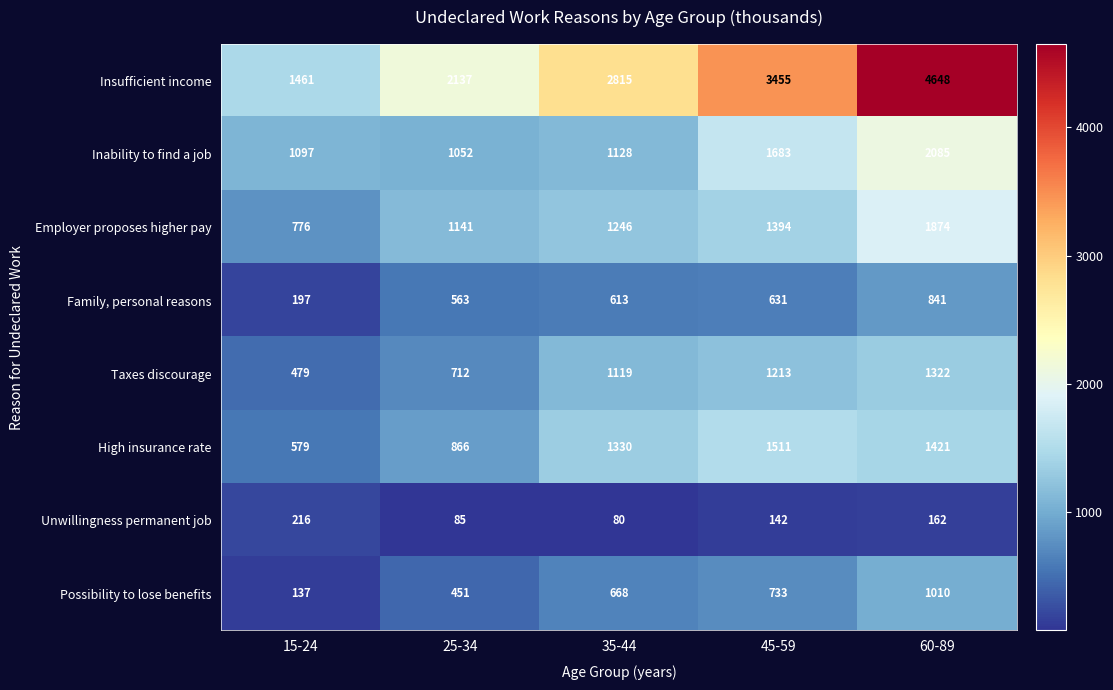

What is the total value across all series at 35-44?

8999